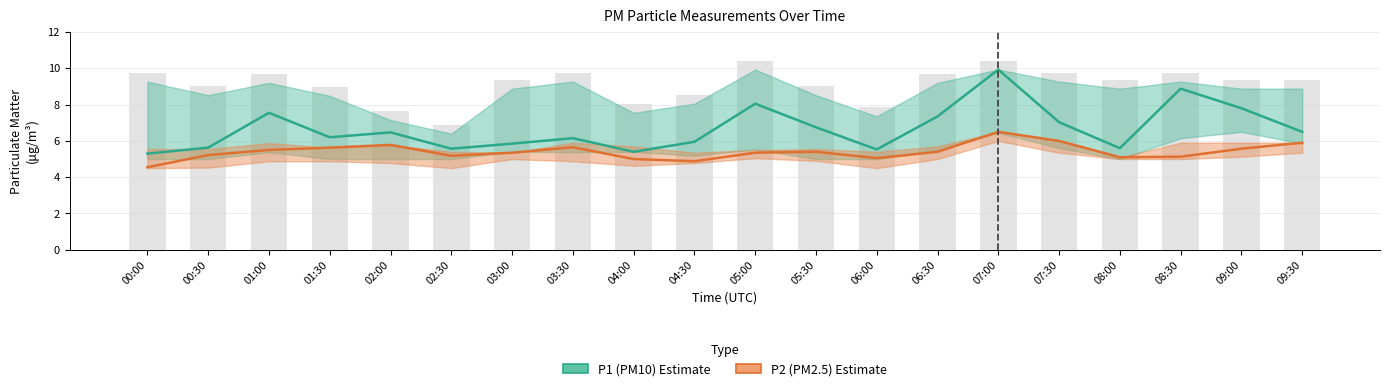

What is the smallest value displayed?

4.5